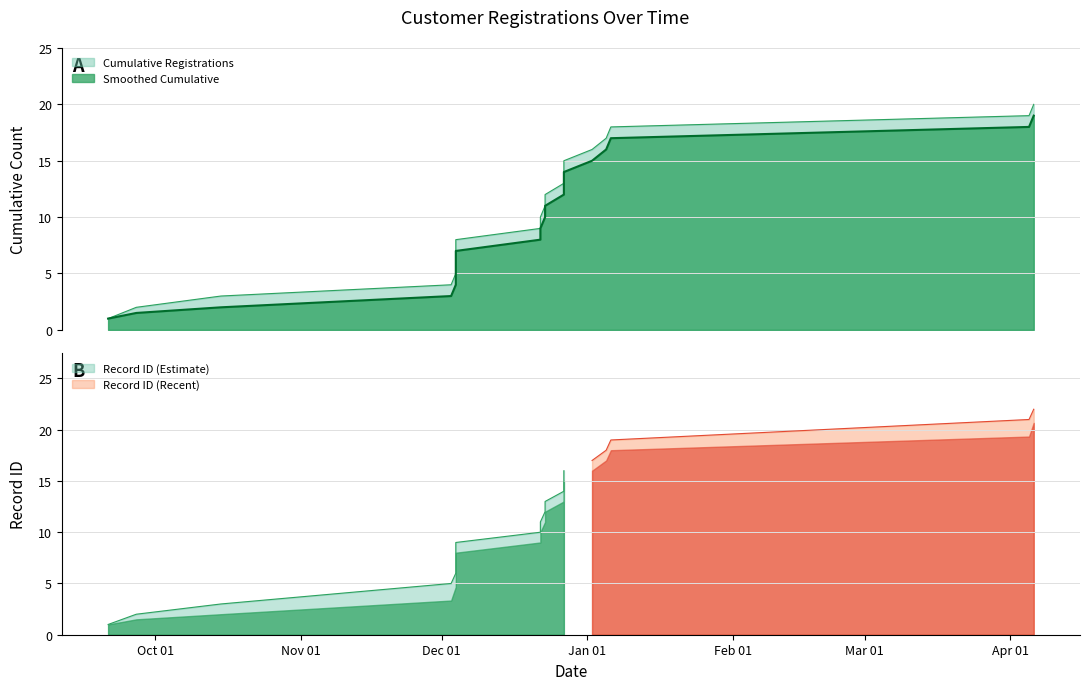

What is the maximum value for Record ID (Recent)?

22